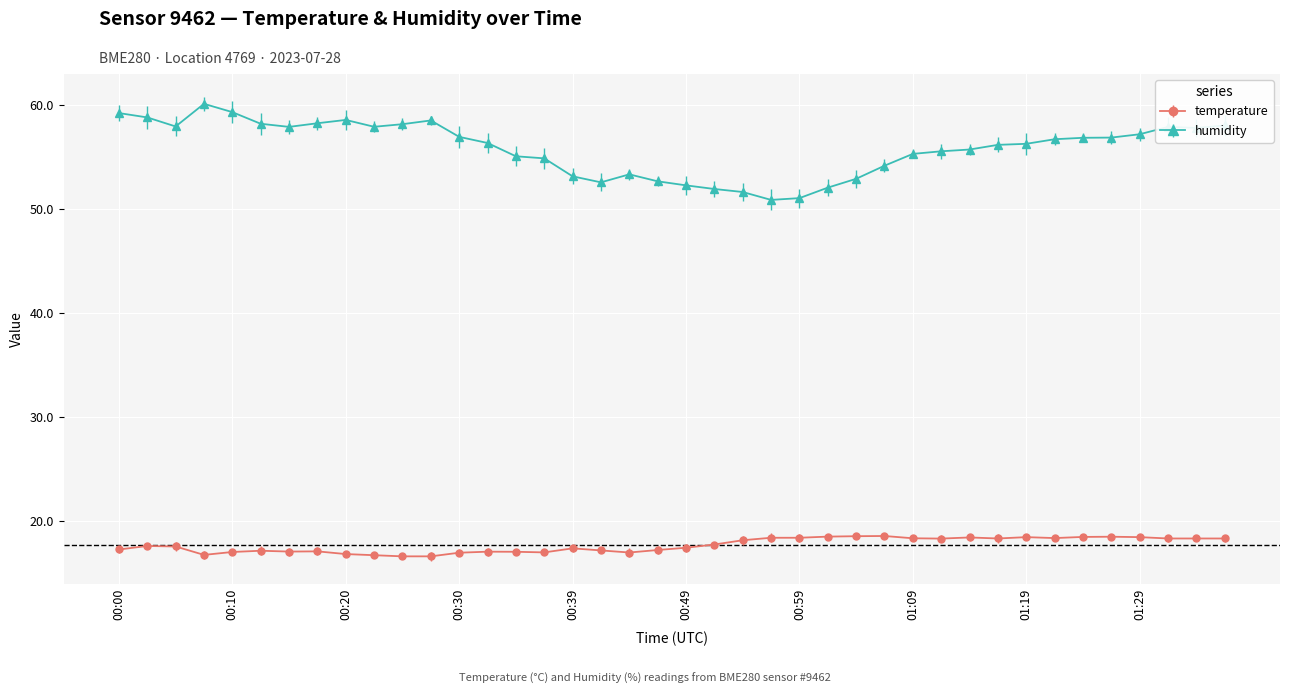

What is the greatest value displayed?

60.1